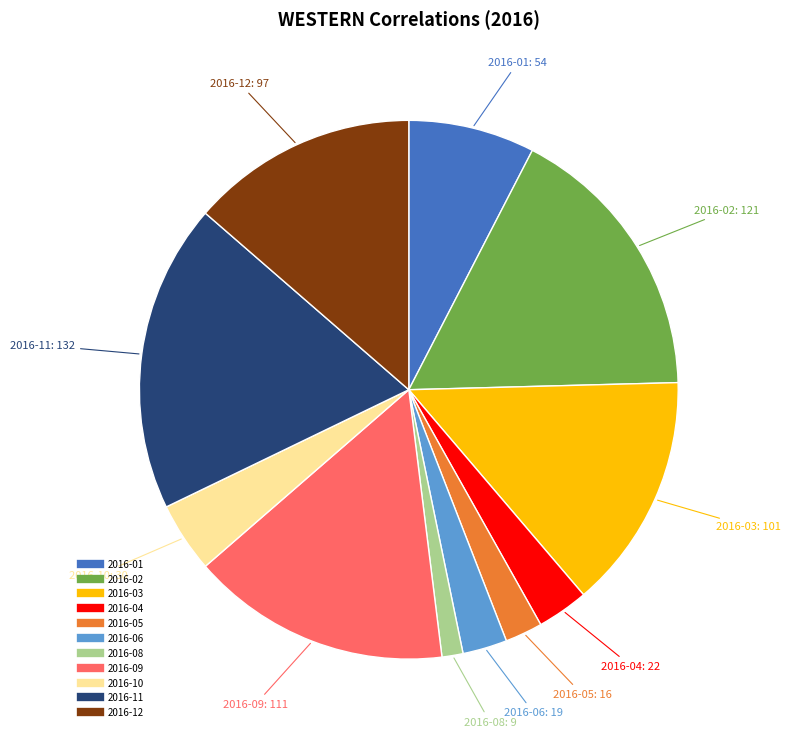

Is 2016-08 the majority of the pie?

No